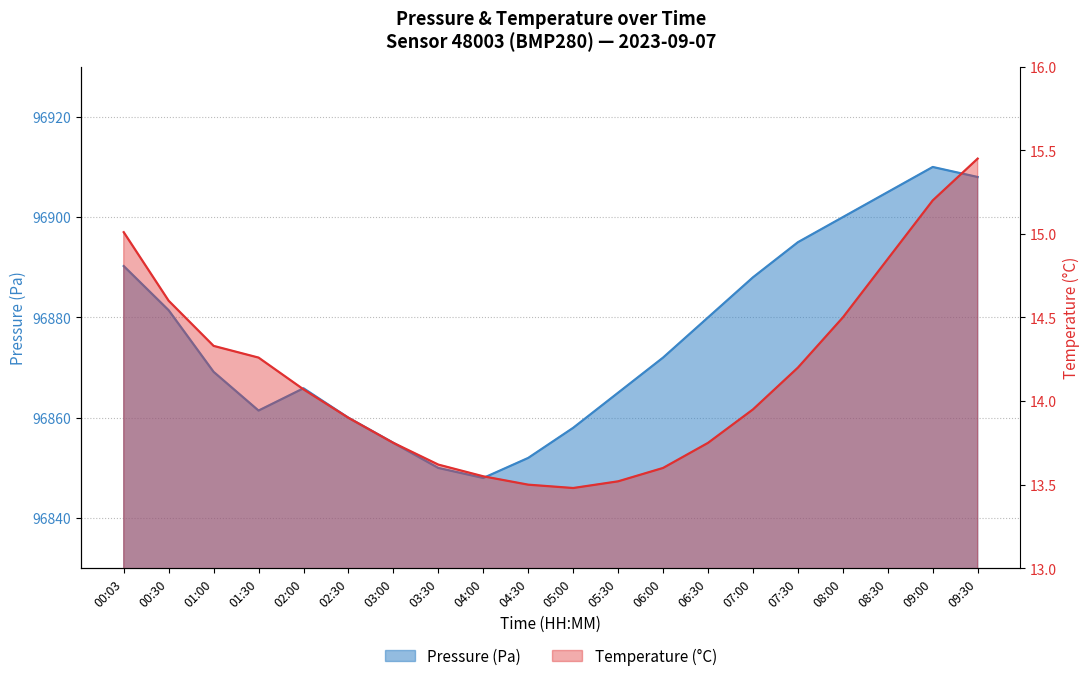

What is the value of the Temperature (°C) point at the 5th from the left?

14.1